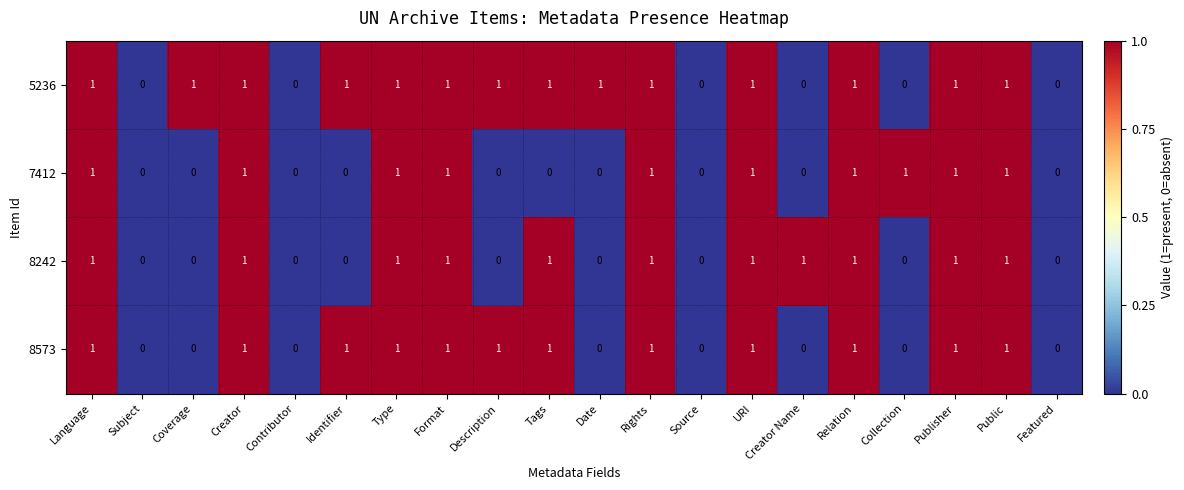

Rank the series by their average value, from highest to lowest.

5236, 8573, 8242, 7412